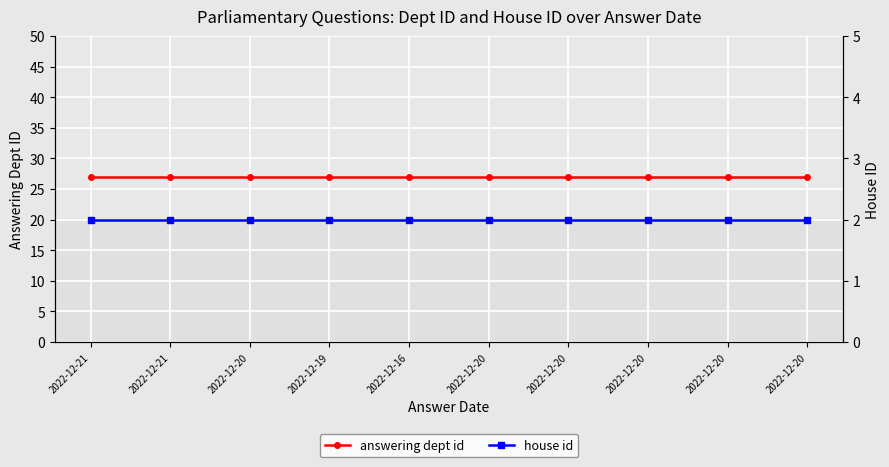

Rank the categories by answering dept id value from lowest to highest.

2022-12-21, 2022-12-21, 2022-12-20, 2022-12-19, 2022-12-16, 2022-12-20, 2022-12-20, 2022-12-20, 2022-12-20, 2022-12-20